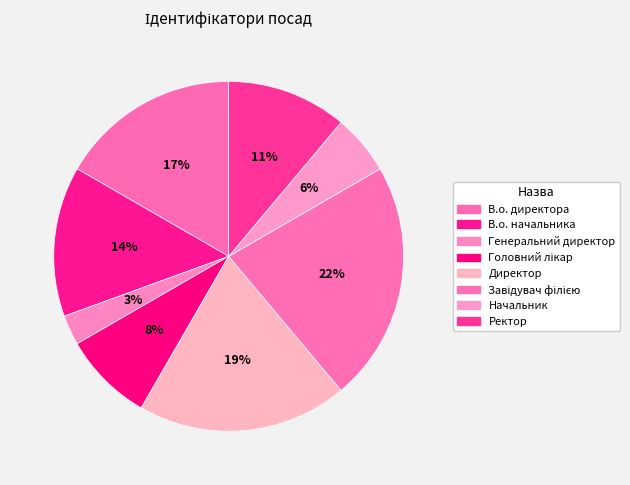

To the nearest percent, what portion does Директор represent?

19%